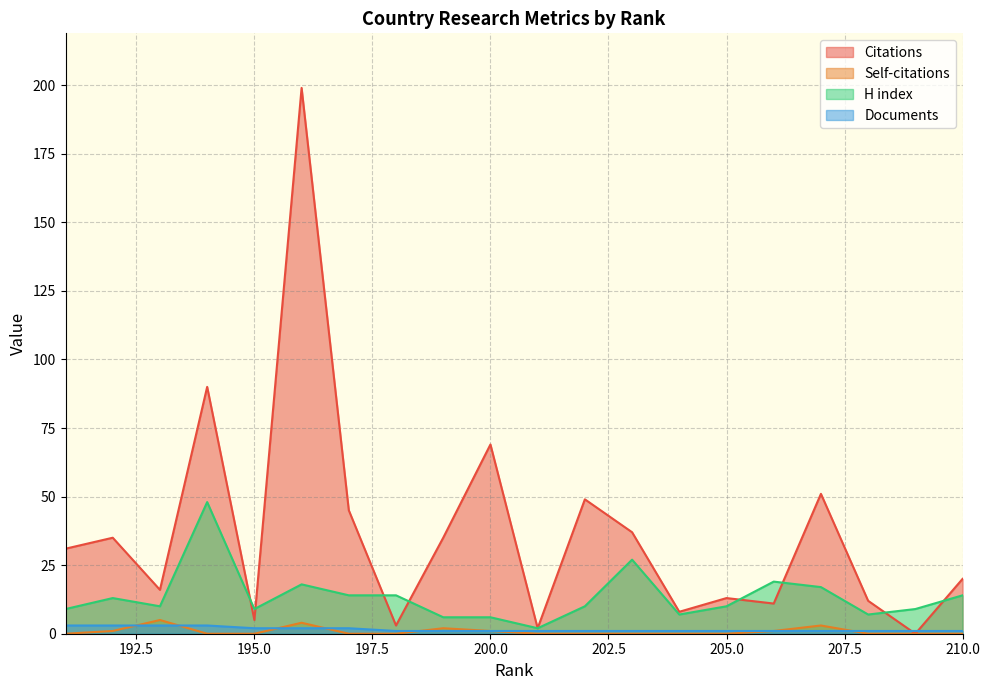

Which series has the widest spread of values?

Citations